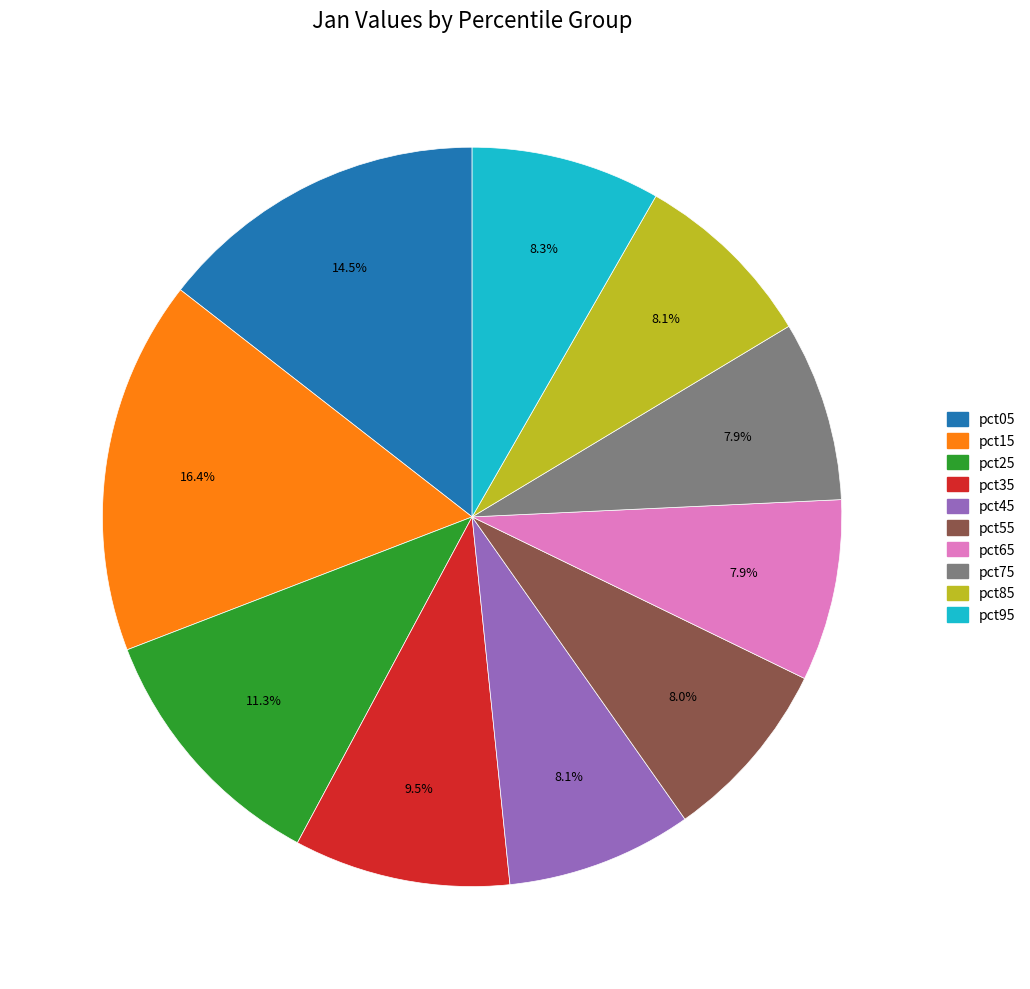

How many slices are in this pie chart?

10